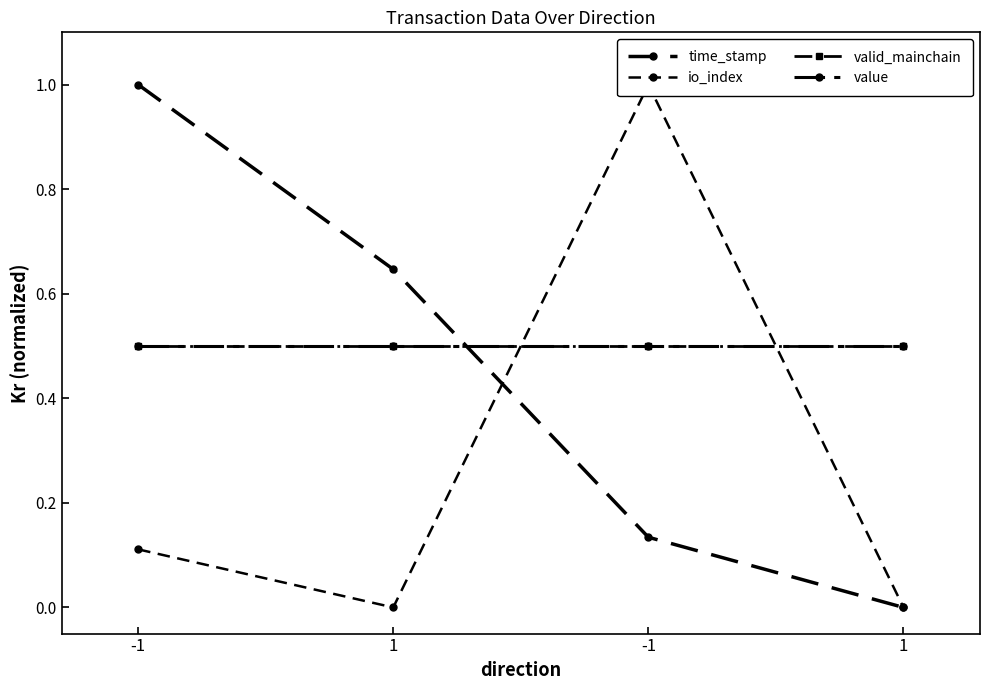

Is the value of value at 1 greater than the value of time_stamp at 1?

No